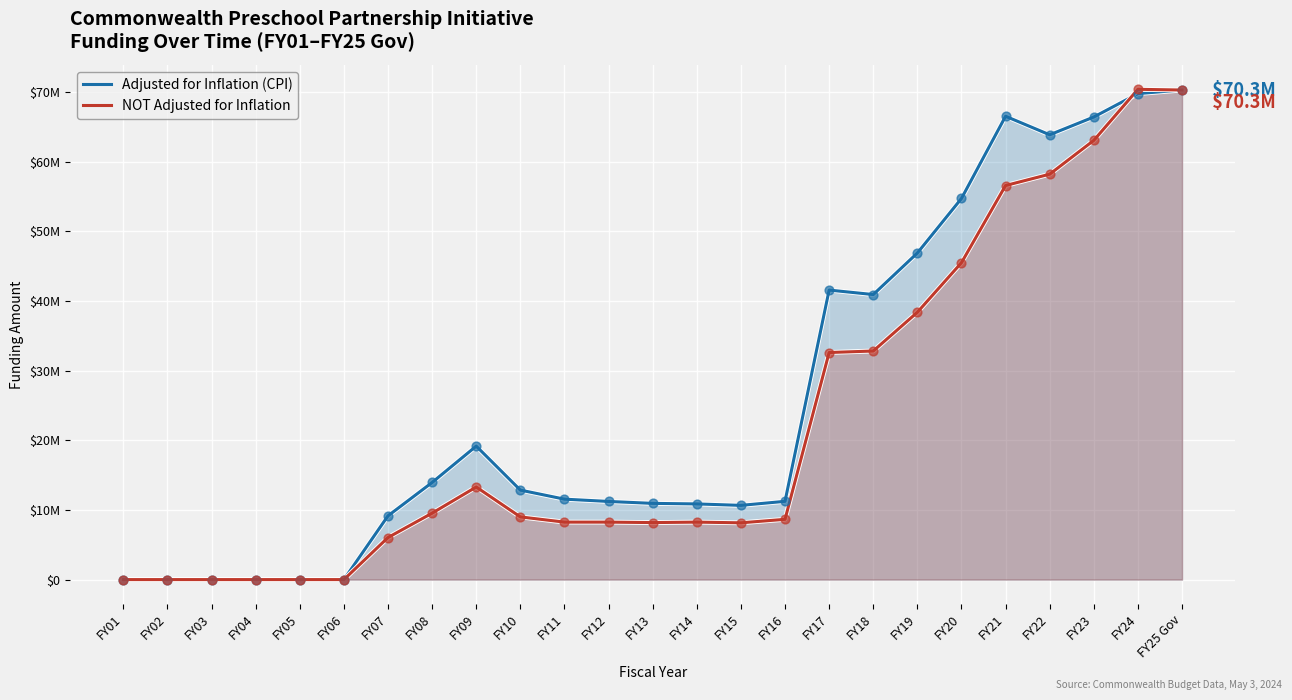

Which series has the largest total across all categories?

Adjusted for Inflation (CPI)